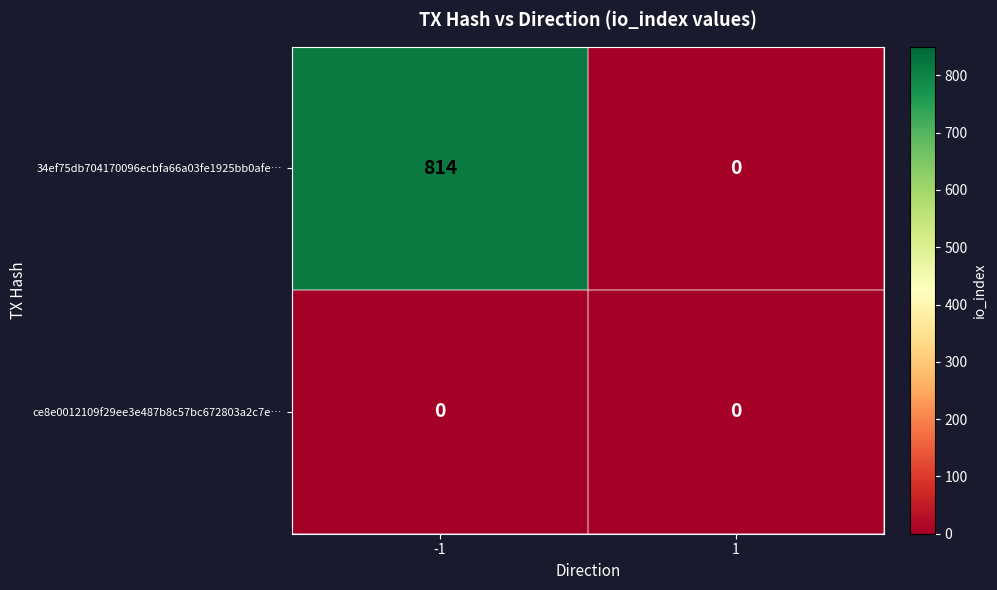

Which series changed the most between -1 and 1?

34ef75db704170096ecbfa66a03fe1925bb0afe…